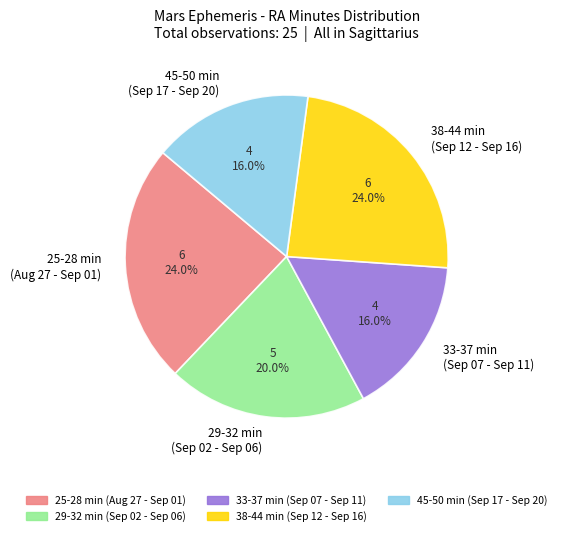

How many slices are in this pie chart?

5